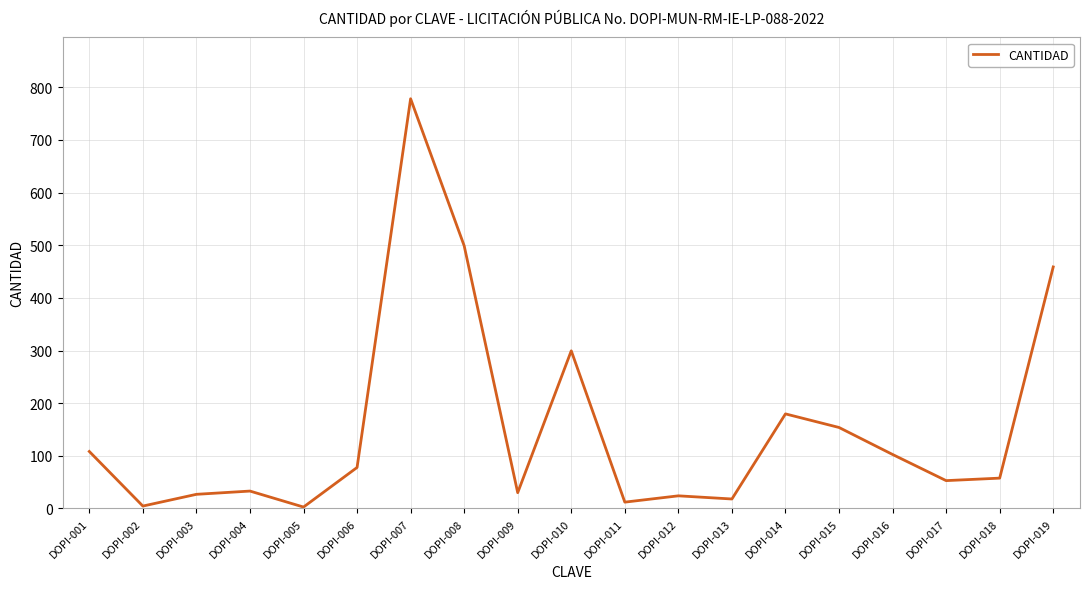

Approximately how many times larger is the value at DOPI-009 compared to DOPI-018?

0.5